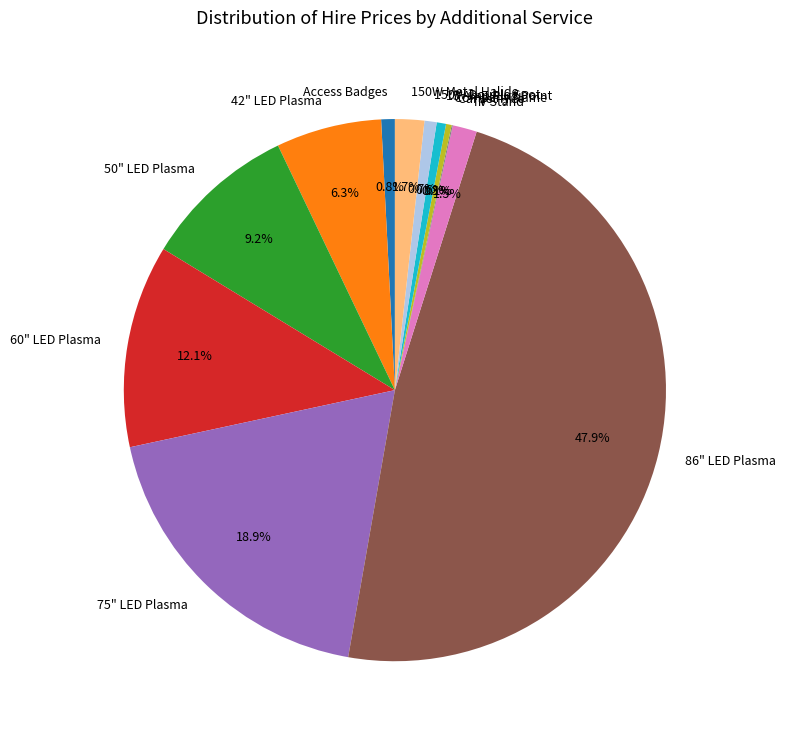

What portion of the pie excludes 150W Double Spot?

99.3%